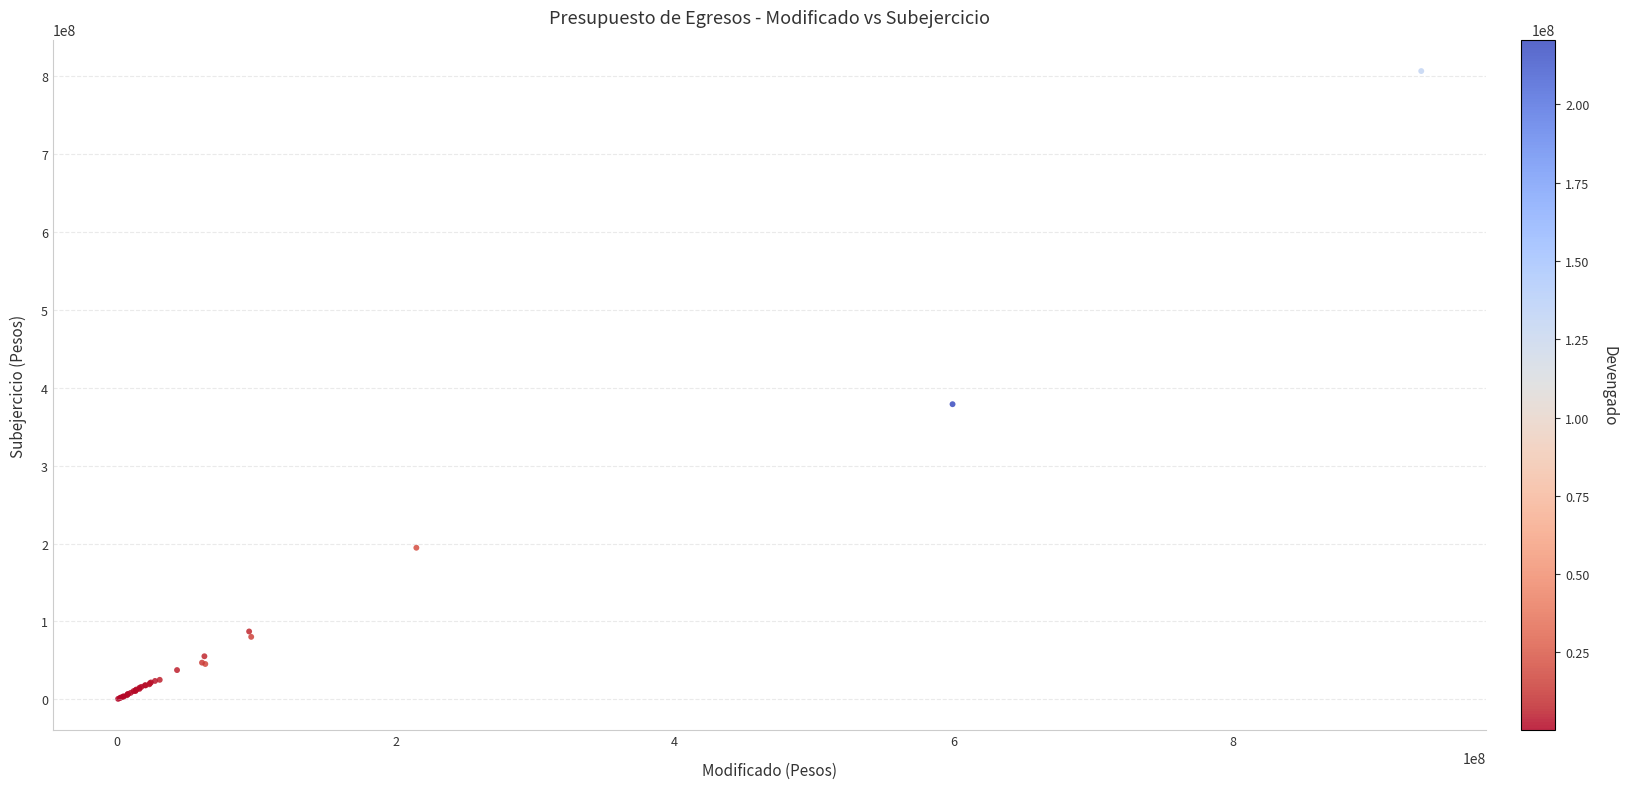

What Y value in the scatter plot is closest to 403299219?

378635520.8